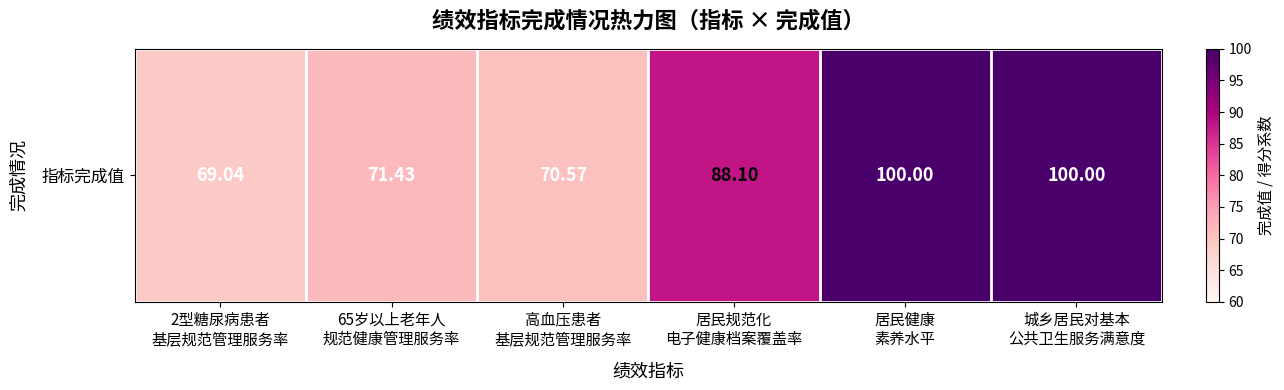

At which category does the chart reach its minimum across all series?

2型糖尿病患者
基层规范管理服务率